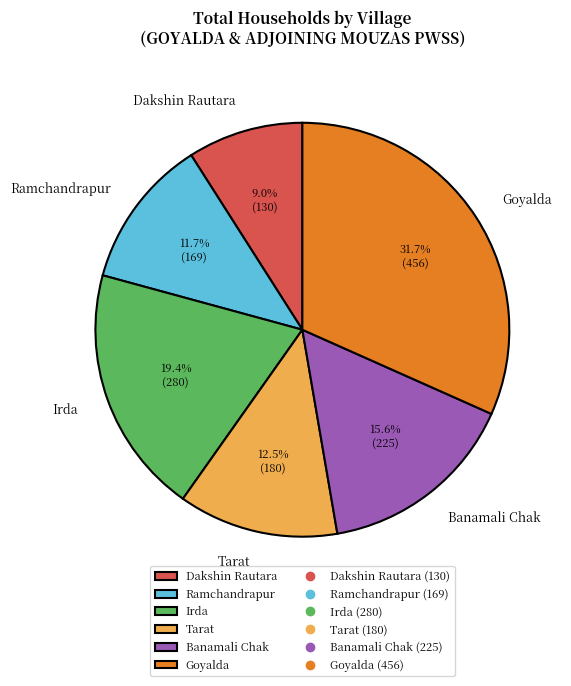

What percentage is NOT represented by Irda?

80.6%